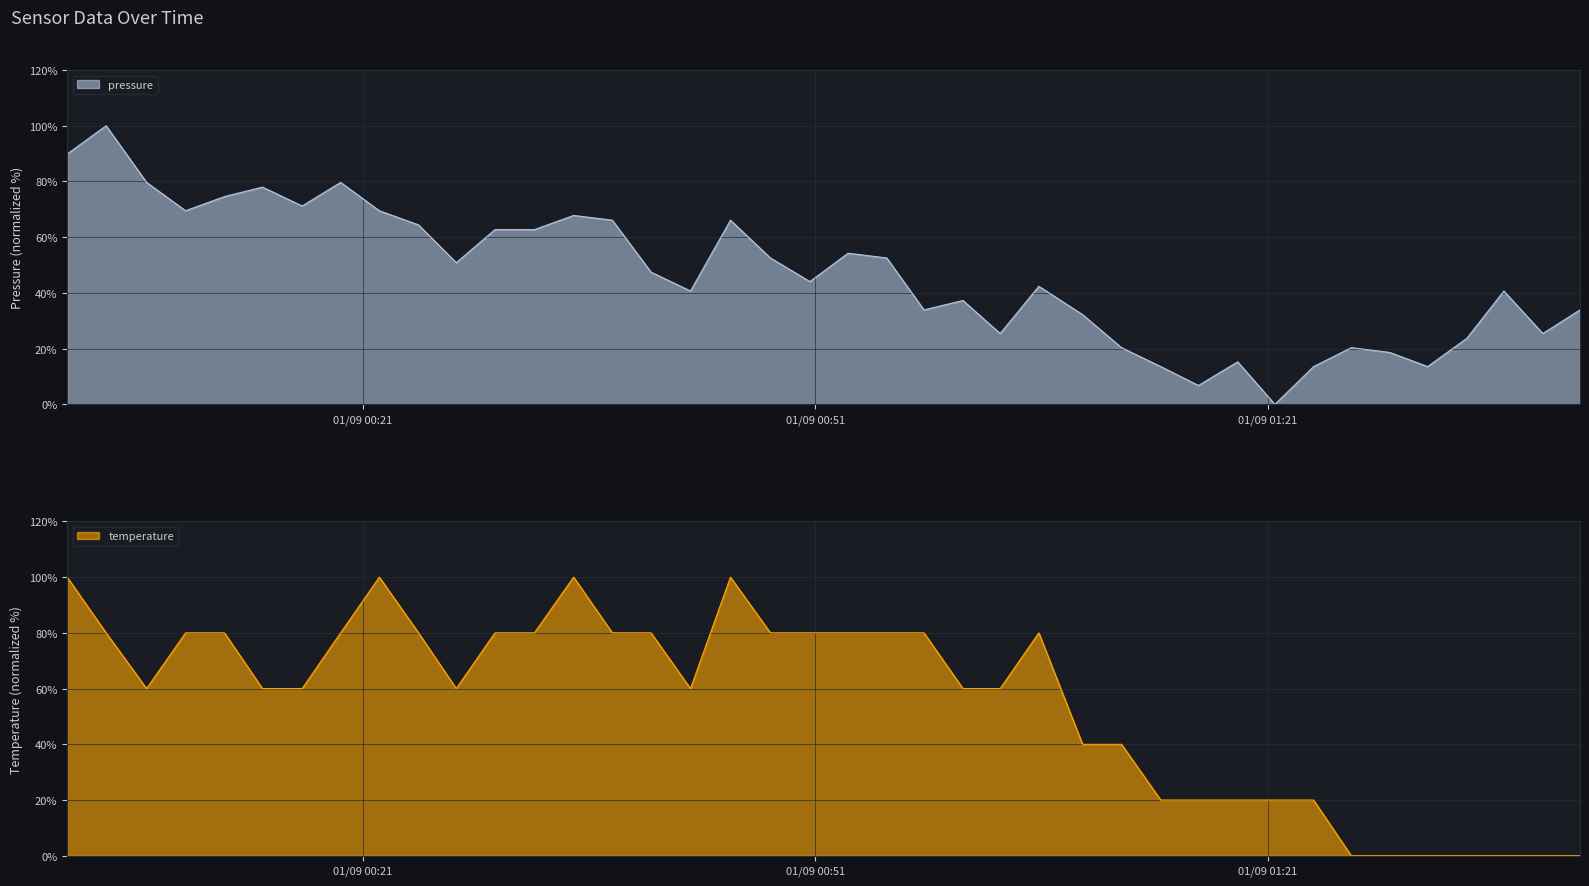

What is the value of the pressure point at the 39th from the left?

25.4